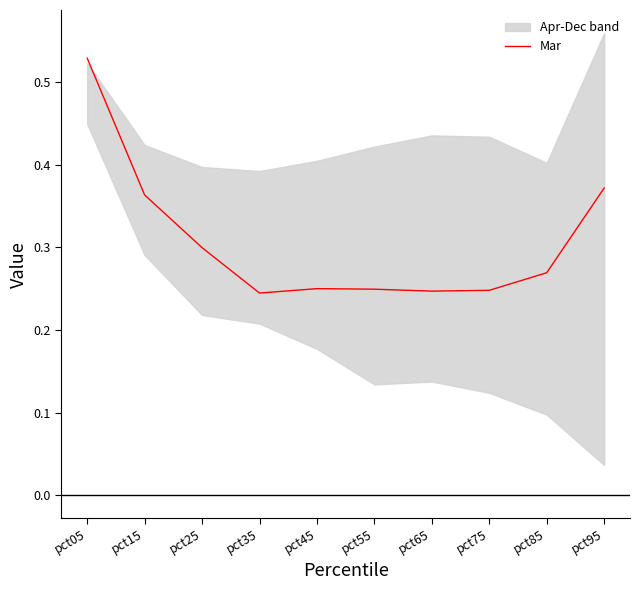

What is the sum of all values?

3.1